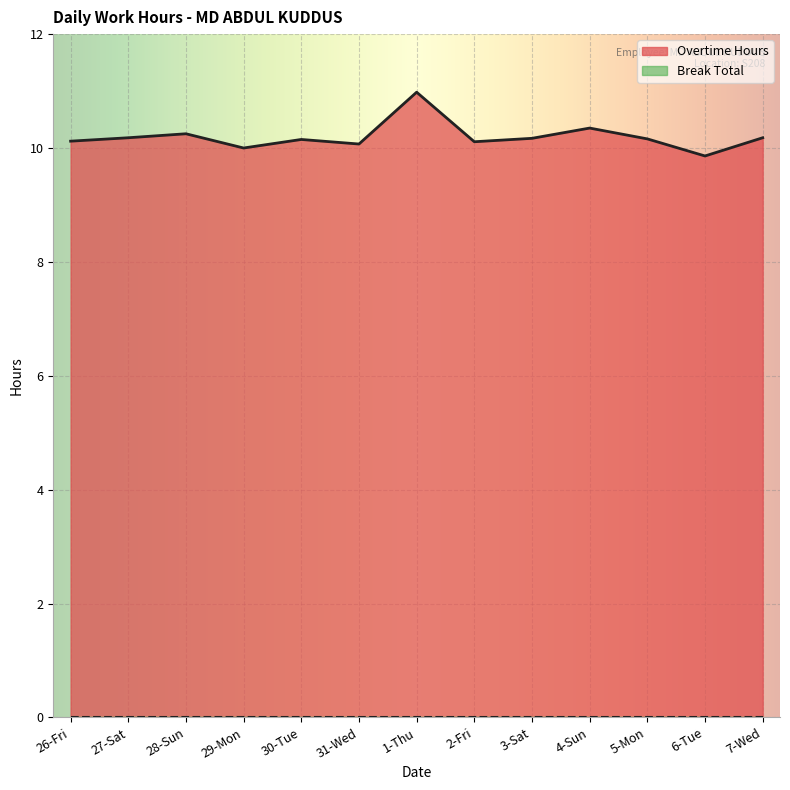

Reading left to right, extract all data points from this chart.

26-Fri=10.1	27-Sat=10.2	28-Sun=10.2	29-Mon=10.0	30-Tue=10.2	31-Wed=10.1	1-Thu=11.0	2-Fri=10.1	3-Sat=10.2	4-Sun=10.3	5-Mon=10.2	6-Tue=9.9	7-Wed=10.2